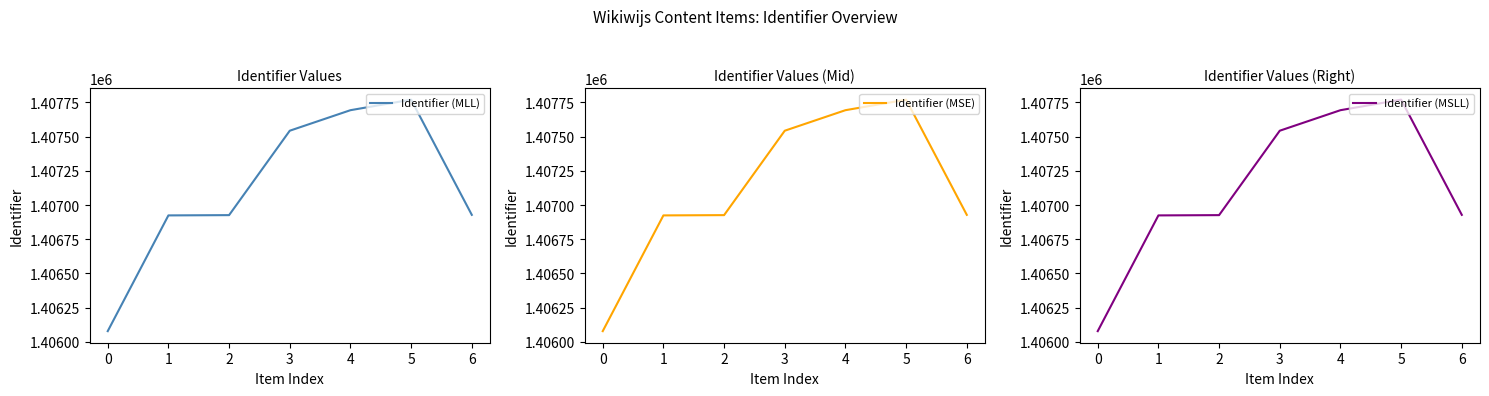

Between 3 and 6, which series saw the biggest shift?

Identifier (MLL)